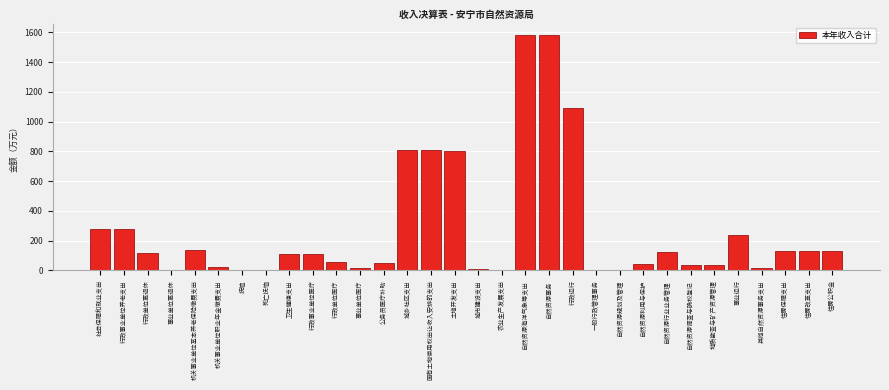

What is the ratio of the value at 自然资源海洋气象等支出 to the value at 卫生健康支出?

14.0